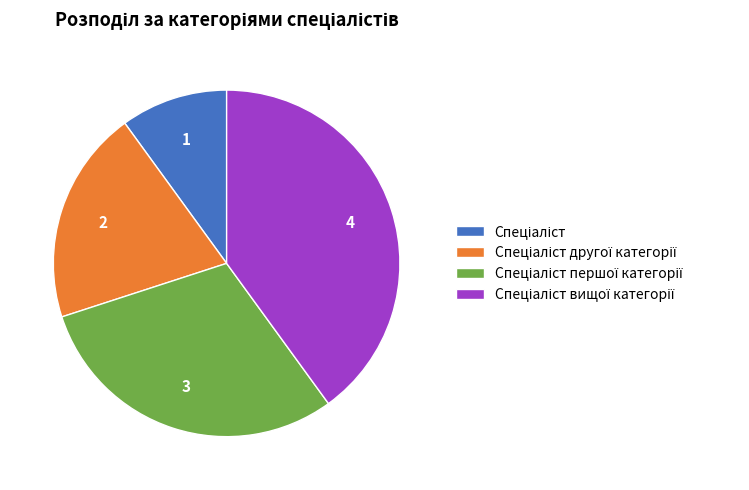

Is there a majority slice in this chart?

No